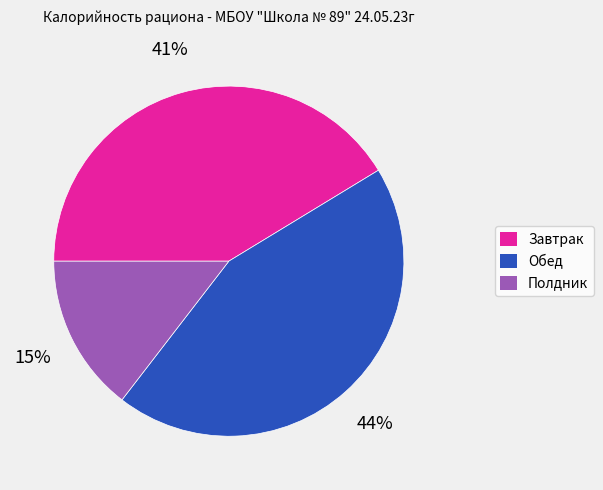

True or false: Полдник accounts for 26% of the total.

False